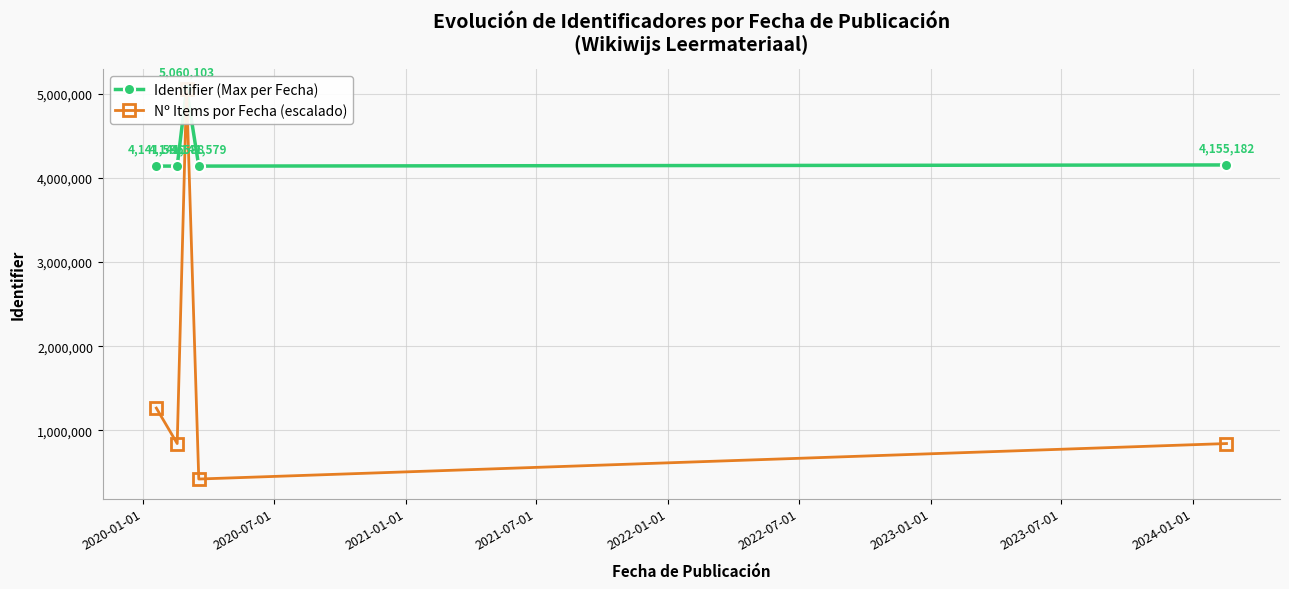

What is the maximum value for Identifier (Max per Fecha)?

5060103.0